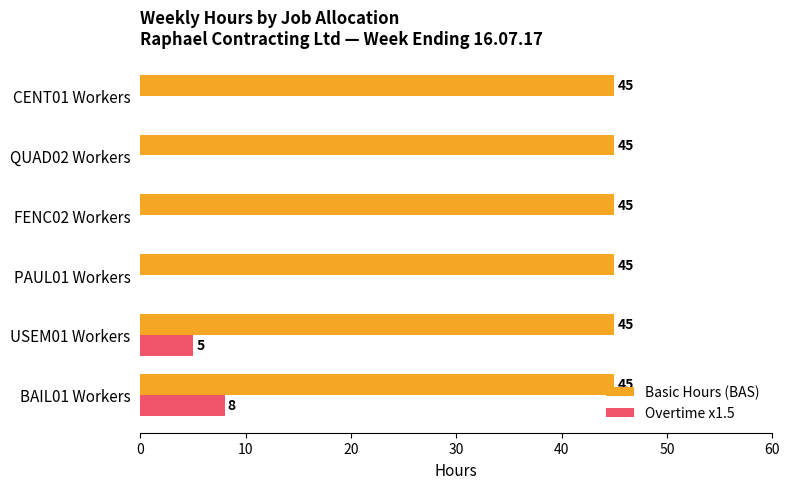

What is the sum of all Overtime x1.5 values?

13